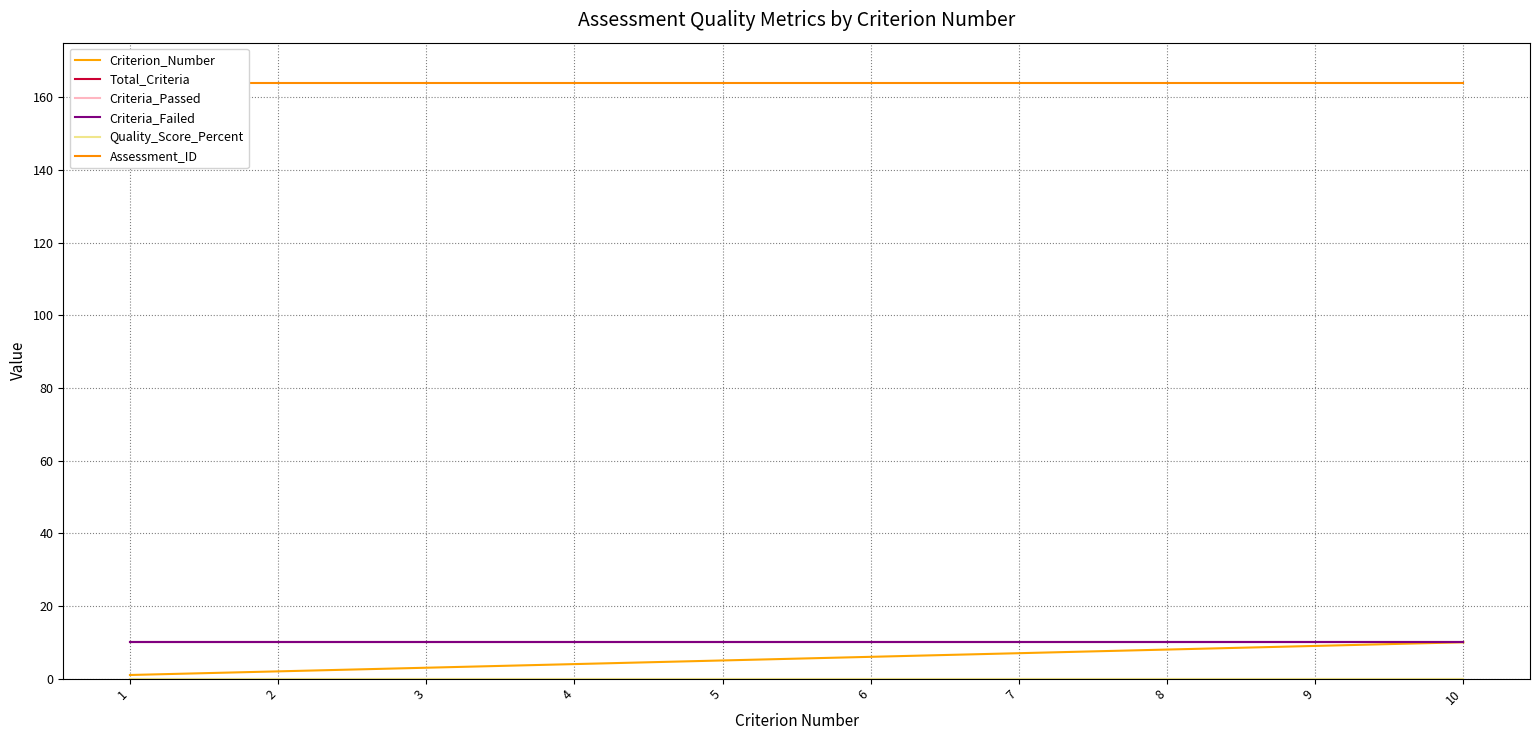

What is the lowest value of the Assessment_ID series?

164